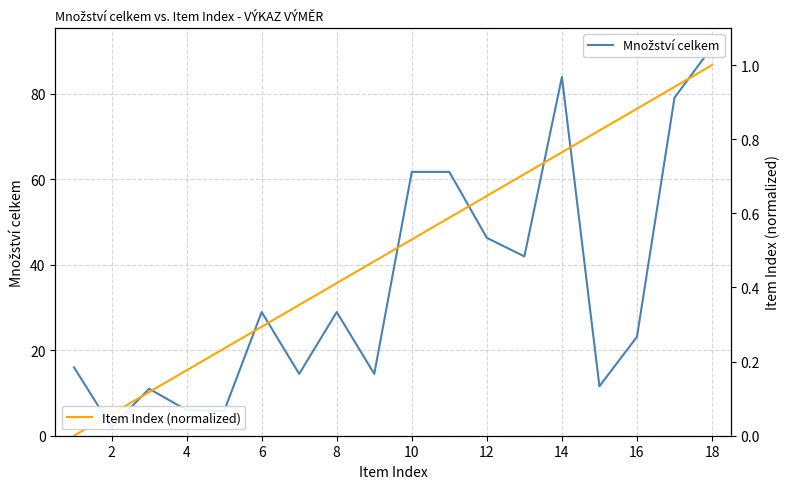

Rank the series by their average value, from highest to lowest.

Množství celkem, Item Index (normalized)